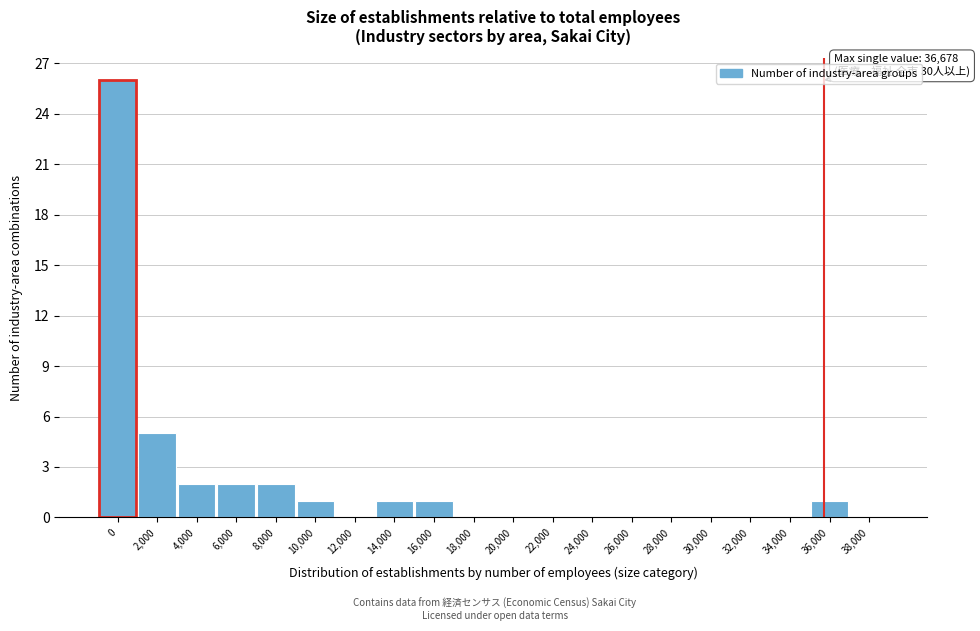

Reading left to right, transcribe all the data shown in this chart.

0=26	2,000=5	4,000=2	6,000=2	8,000=2	10,000=1	12,000=0	14,000=1	16,000=1	18,000=0	20,000=0	22,000=0	24,000=0	26,000=0	28,000=0	30,000=0	32,000=0	34,000=0	36,000=1	38,000=0